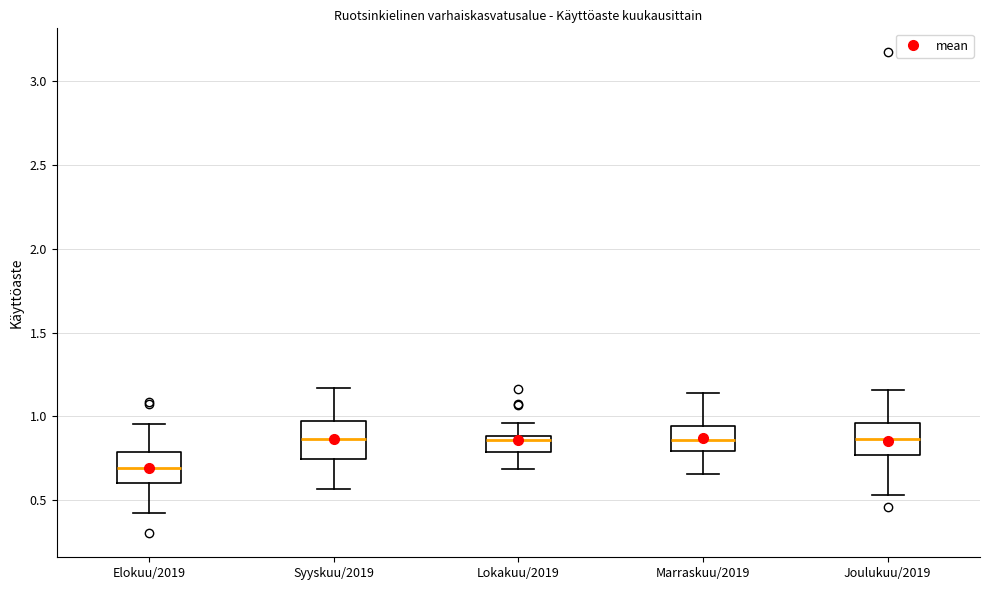

Where does the upper whisker of the box for Elokuu/2019 end on the y-axis? The values are not printed on the chart, so give them approximately, as read against the axis.

0.95